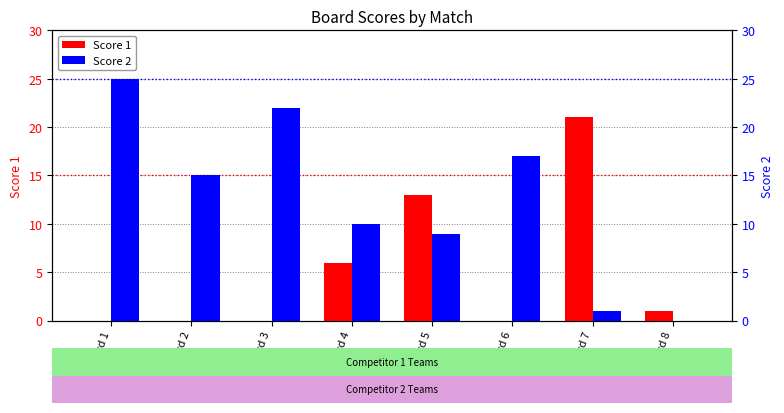

Which series has the widest spread of values?

Score 2